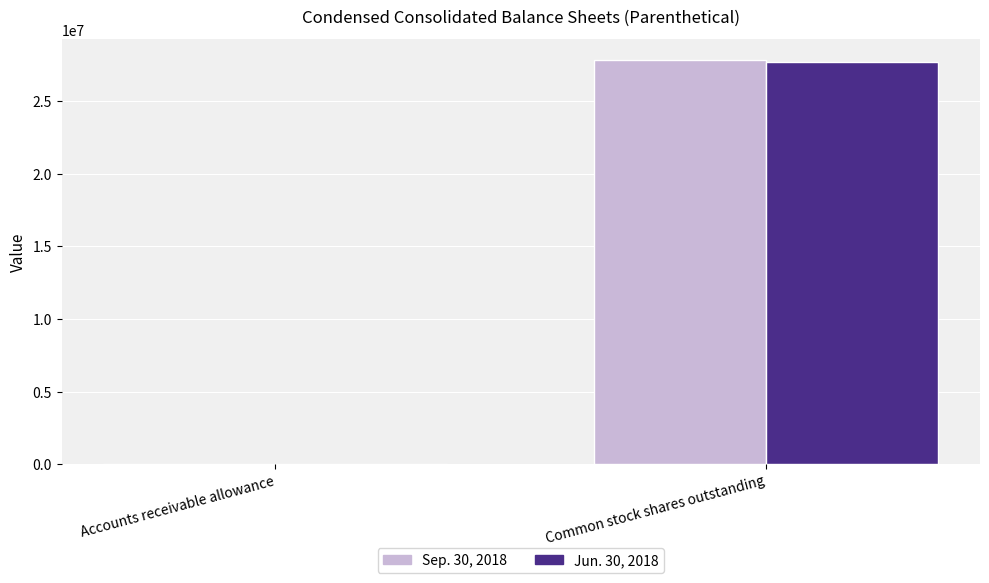

How many Jun. 30, 2018 values are between 256 and 27667000?

2